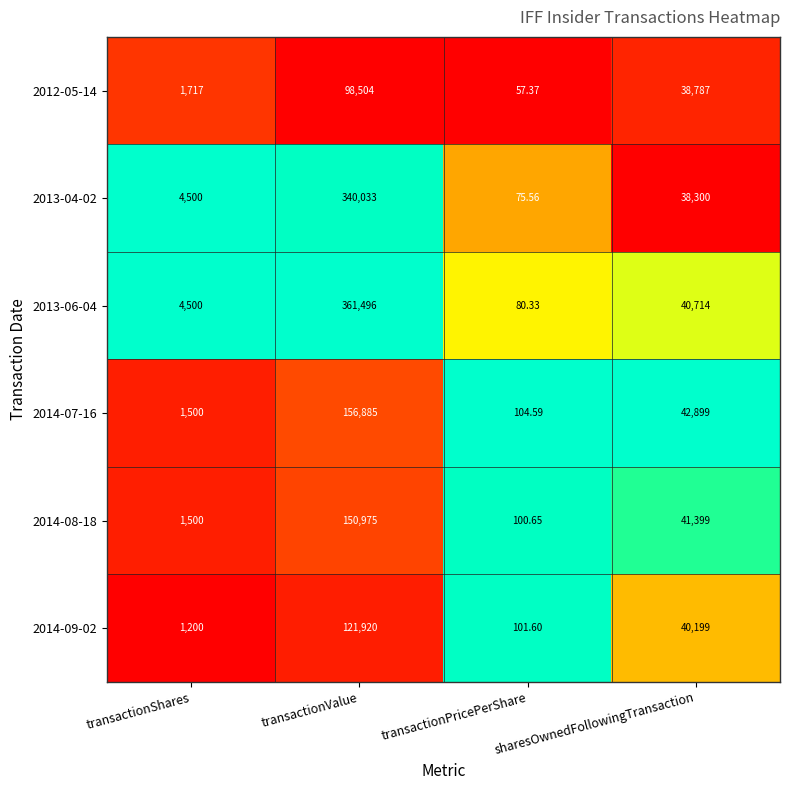

Count the number of categories in the chart.

4